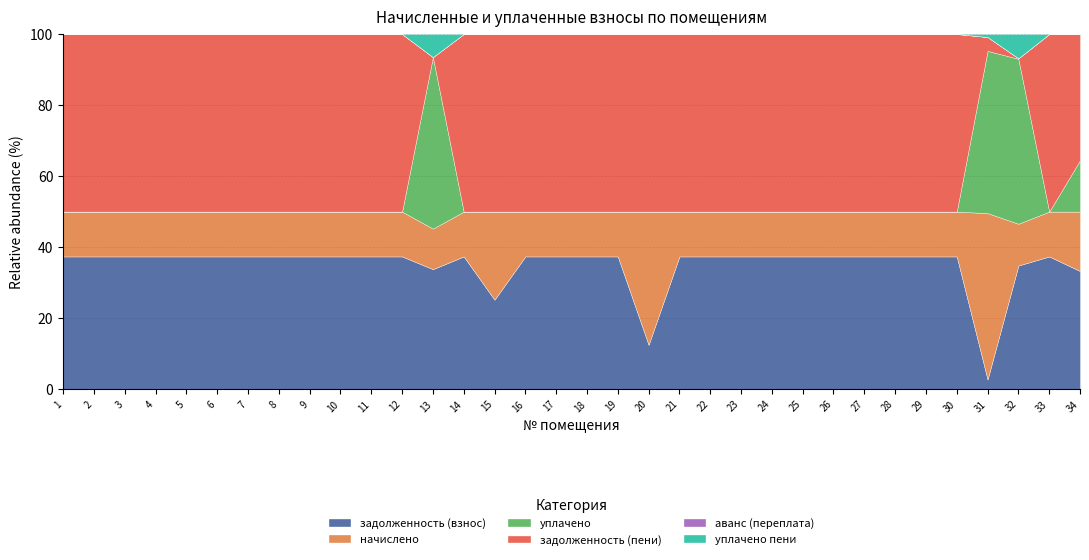

The задолженность (пени) series shows 7781.6 at 27. True or false?

False